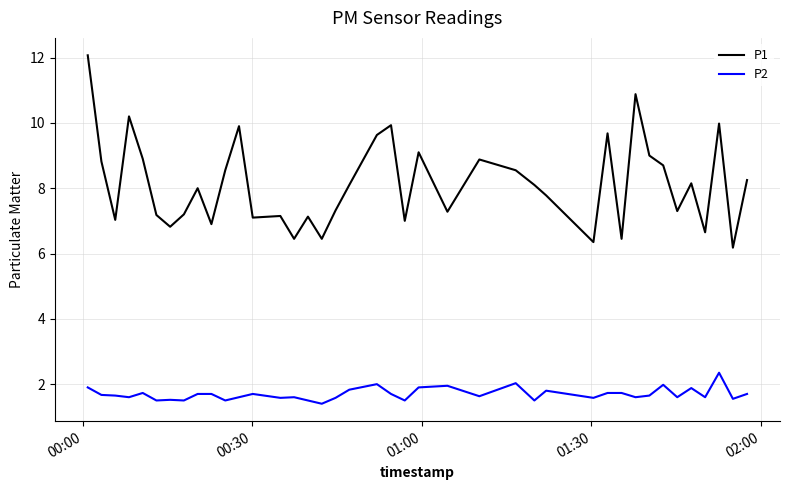

Which series has the largest total across all categories?

P1